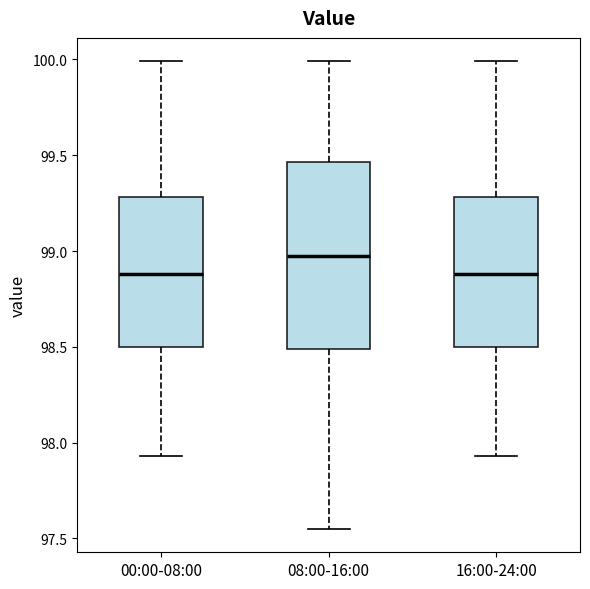

Comparing the boxes themselves (not the whiskers), which one is the tallest?

08:00-16:00